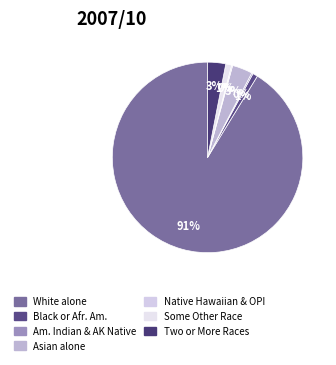

Which category accounts for the majority?

White alone